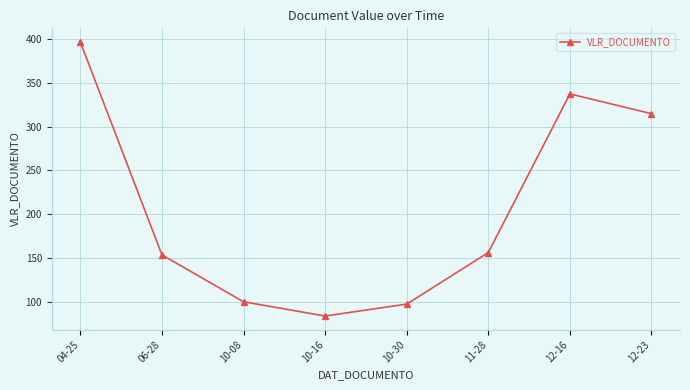

Which category has the highest value across all series?

04-25